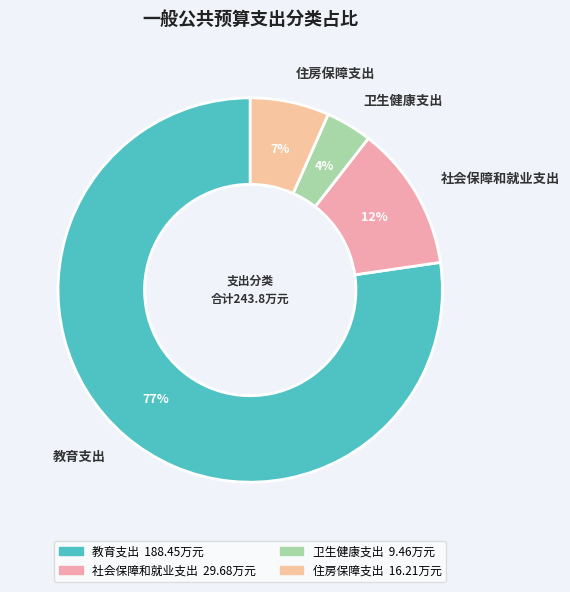

To the nearest percent, what is the difference between the 社会保障和就业支出 and 教育支出 slice percentages?

65%